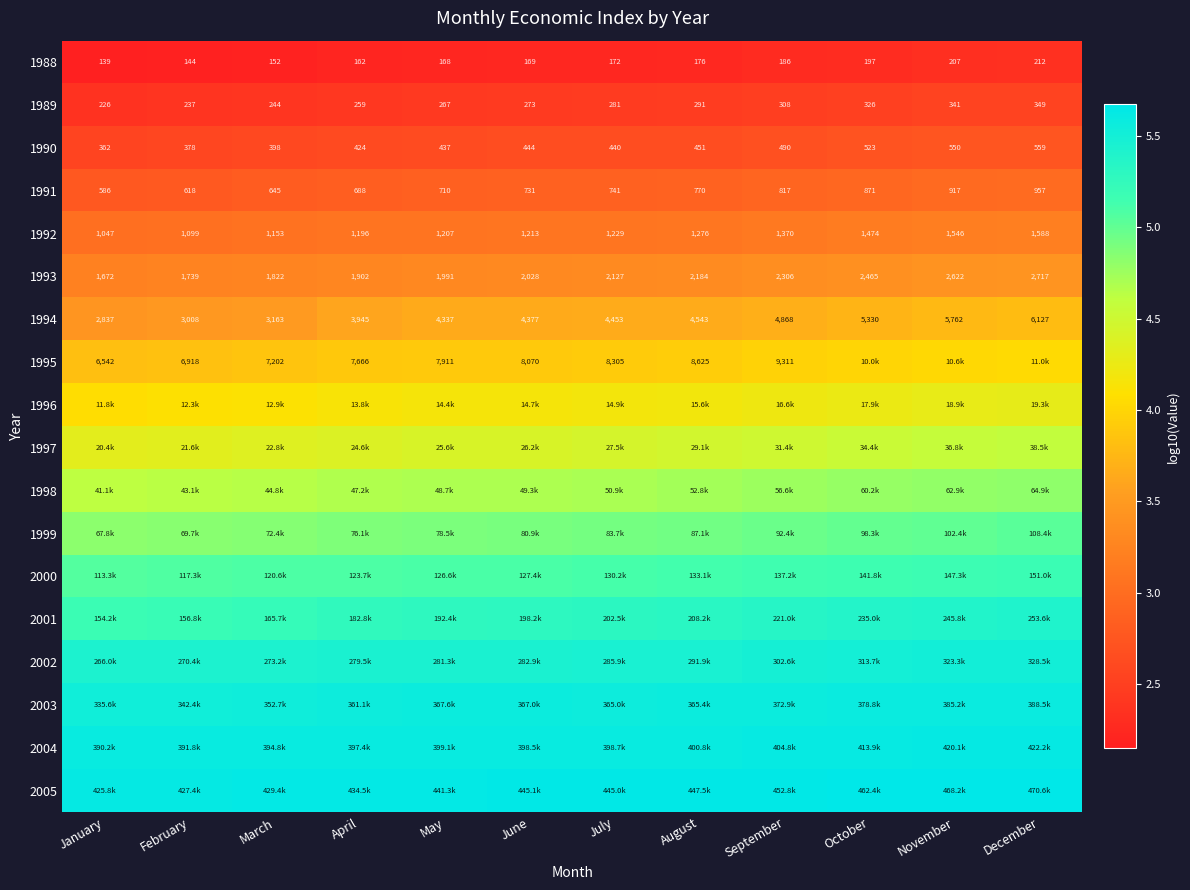

Which category has the lowest value in the 1992 series?

January